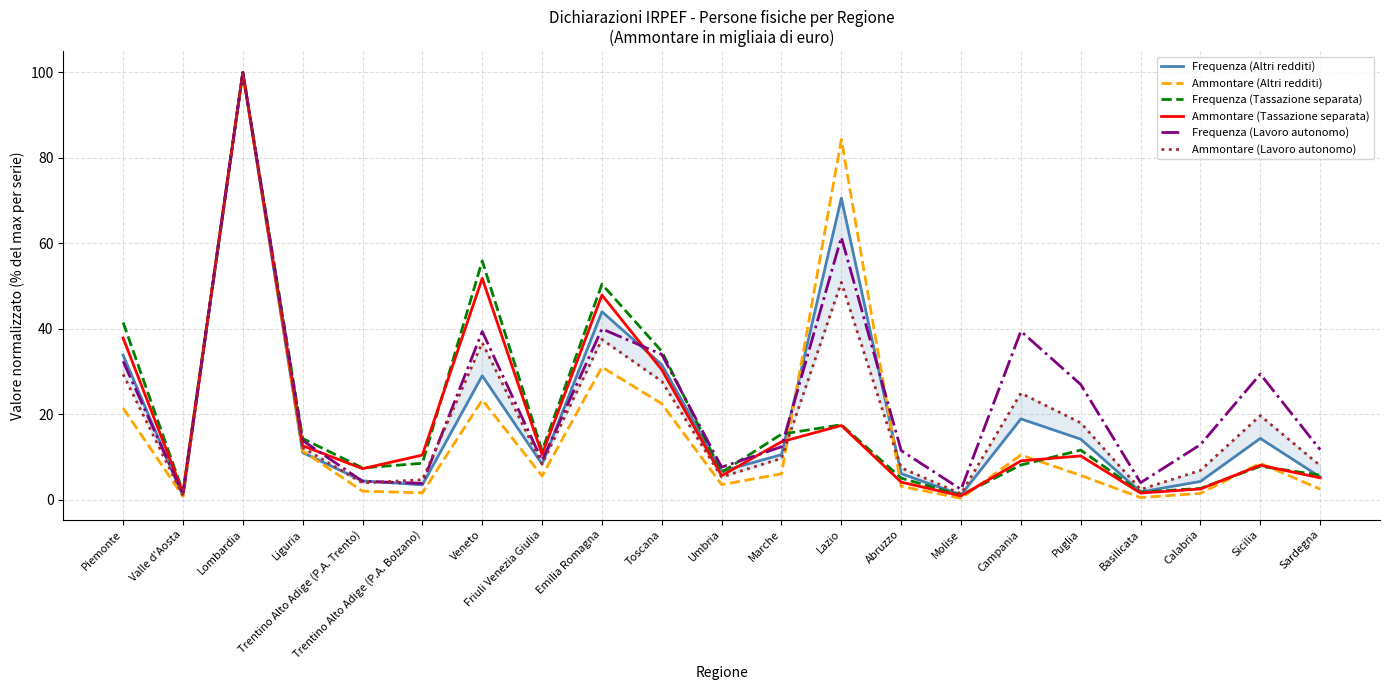

What is the difference between the second highest and second lowest values in the Frequenza (Altri redditi) series?

69.4